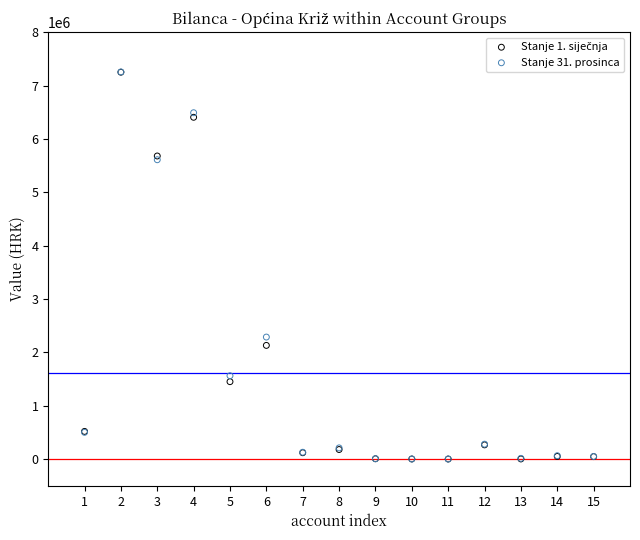

Across all series, what Y value is closest to 3628064?

2287148.6